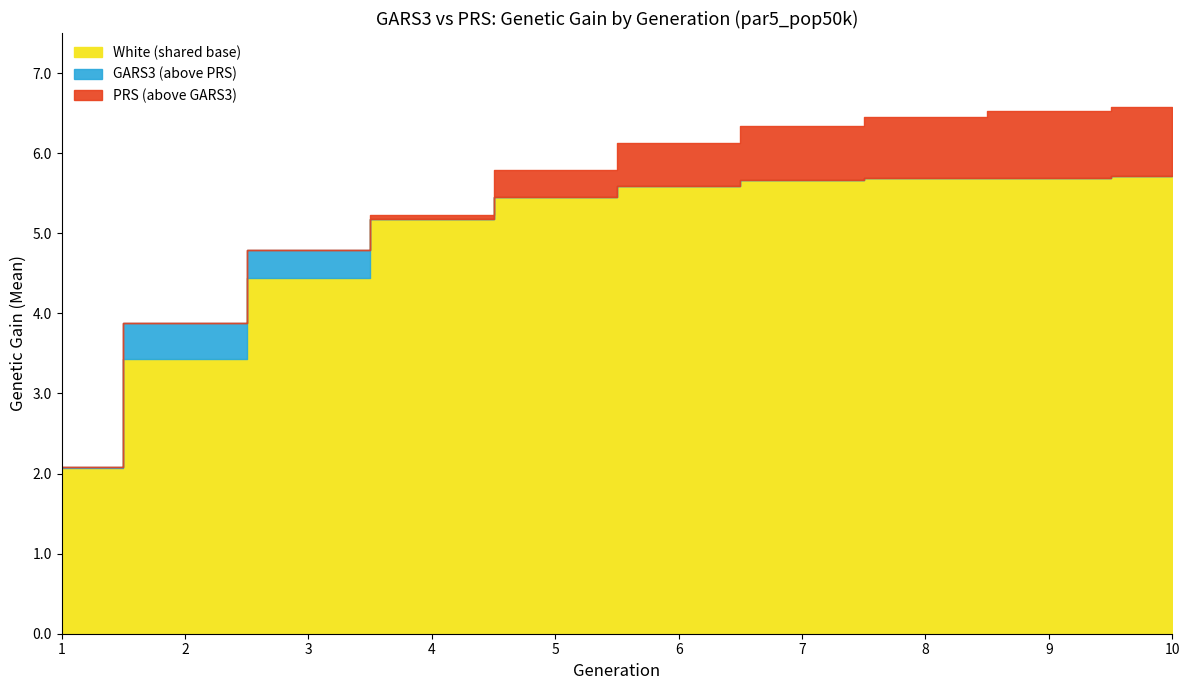

Is it true that PRS equals 3.0 at 3?

False